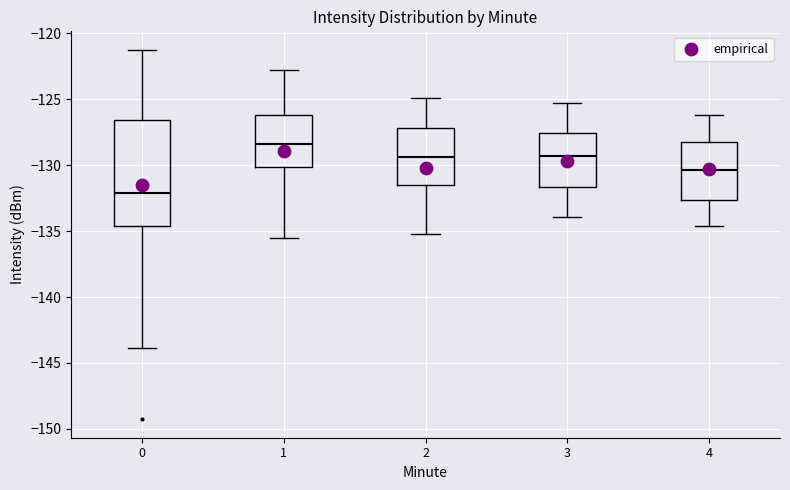

Which box has the lowest median line?

0